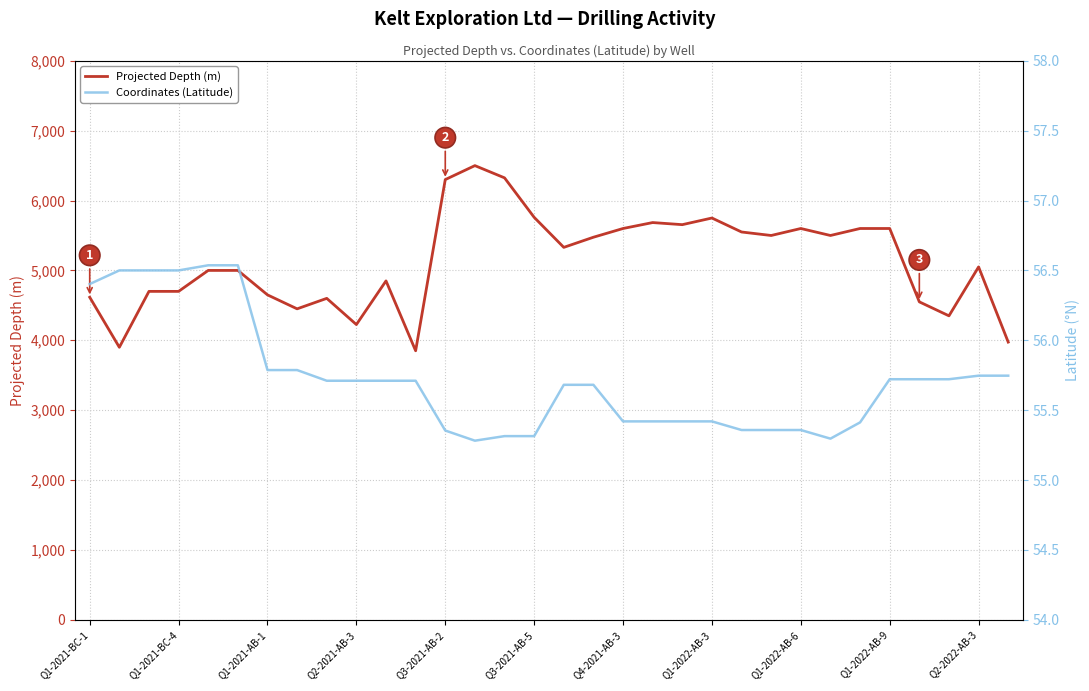

Rank the series by their maximum value, from lowest to highest.

Coordinates (Latitude), Projected Depth (m)